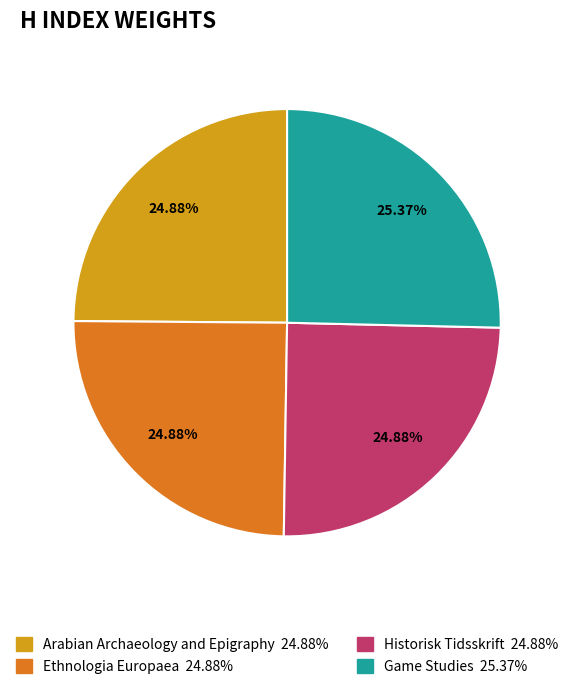

Is Historisk Tidsskrift the majority of the pie?

No